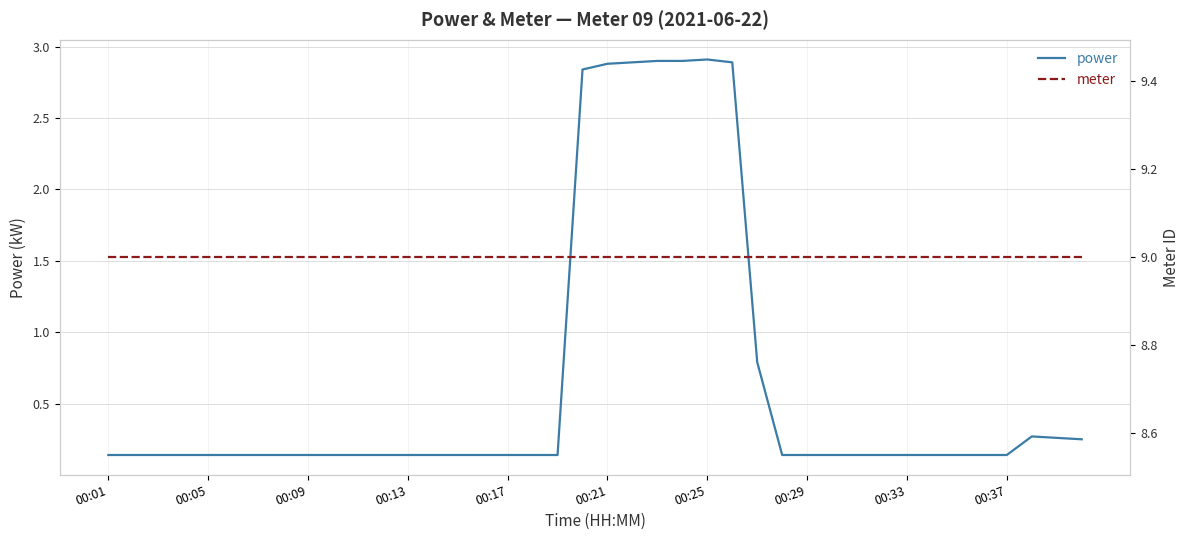

What is the highest value of the power series?

2.9